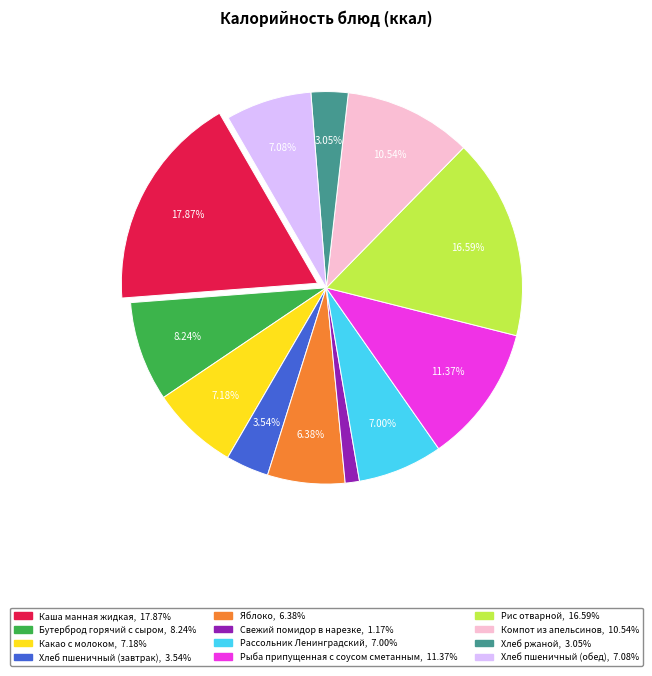

Is it true that Хлеб ржаной is 3% of the pie?

True